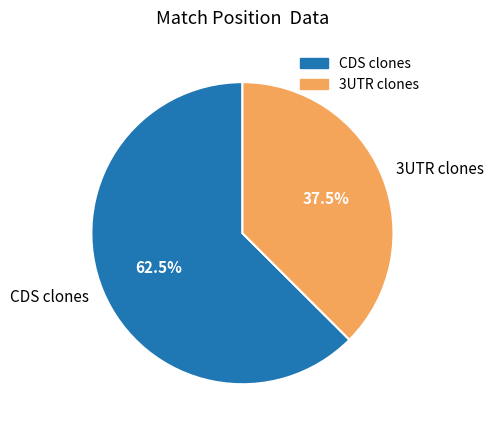

Do 3UTR clones and CDS clones together represent more than half of the pie?

Yes